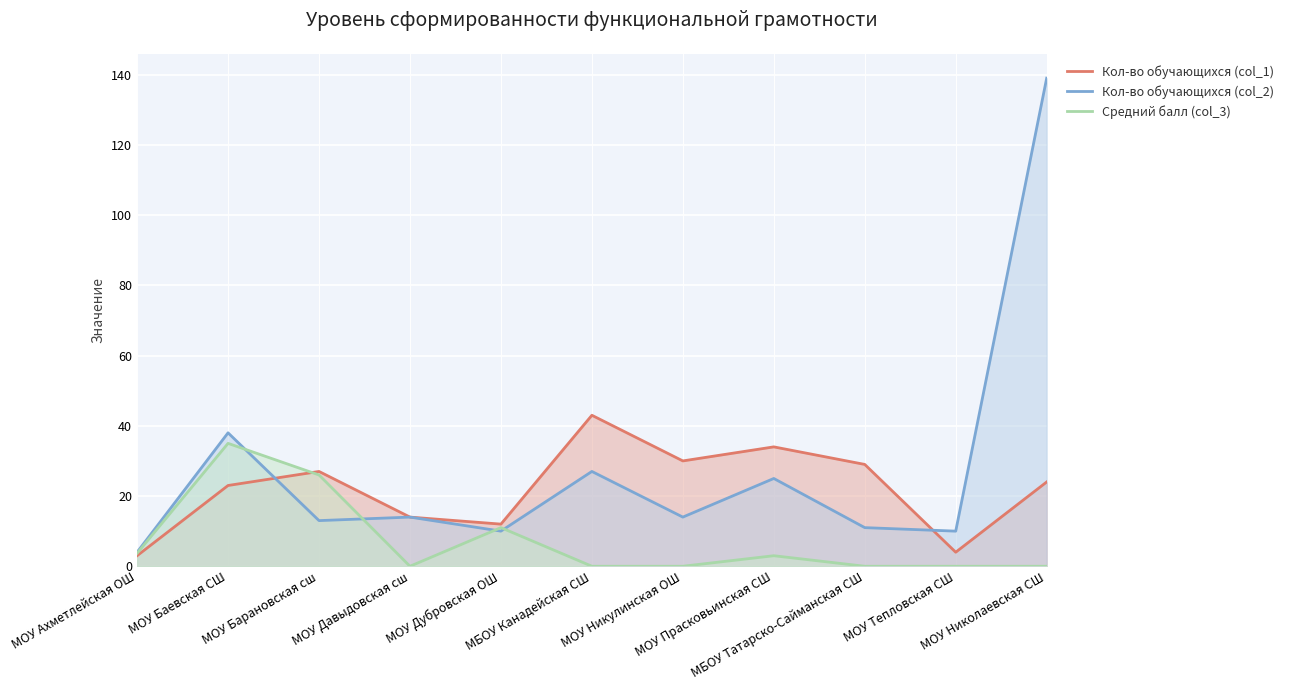

Rank the series by their maximum value, from lowest to highest.

Средний балл (col_3), Кол-во обучающихся (col_1), Кол-во обучающихся (col_2)